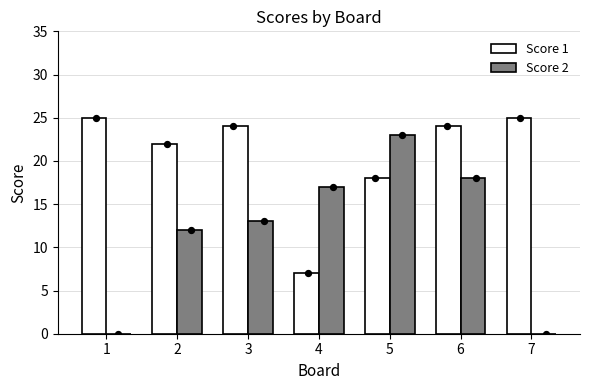

What are all the series names shown in the legend?

Score 1, Score 2